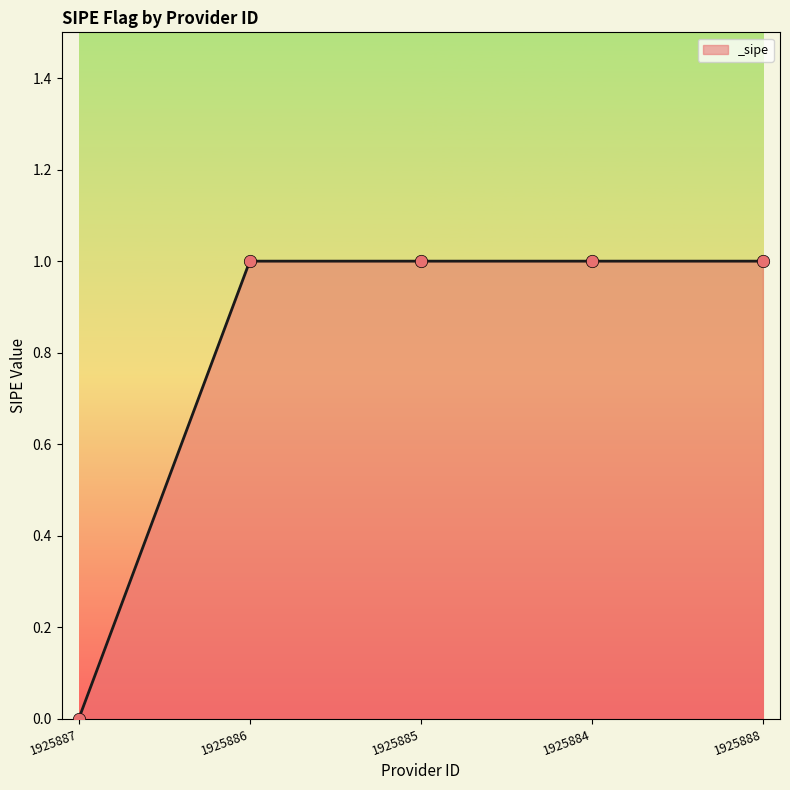

Approximately how many times larger is the value at 1925884 compared to 1925886?

1.0